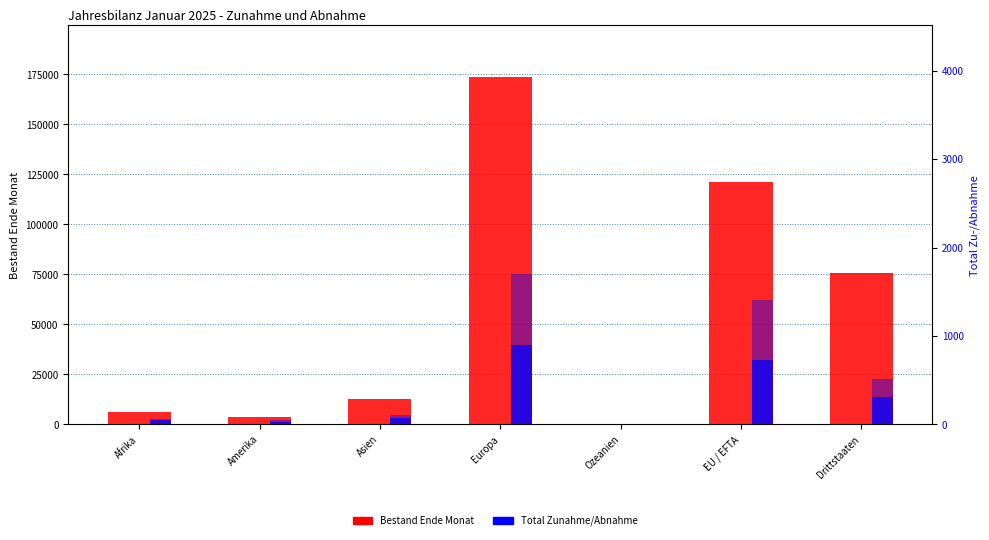

Reading left to right, list all the values displayed in this chart.

Bestand Ende Monat: Afrika=6043	Amerika=3943	Asien=12753	Europa=173458	Ozeanien=191	EU / EFTA=120996	Drittstaaten=75531
Total Zunahme: Afrika=45	Amerika=22	Asien=74	Europa=903	Ozeanien=3	EU / EFTA=733	Drittstaaten=314
Total Abnahme: Afrika=14	Amerika=26	Asien=35	Europa=801	Ozeanien=0	EU / EFTA=677	Drittstaaten=199